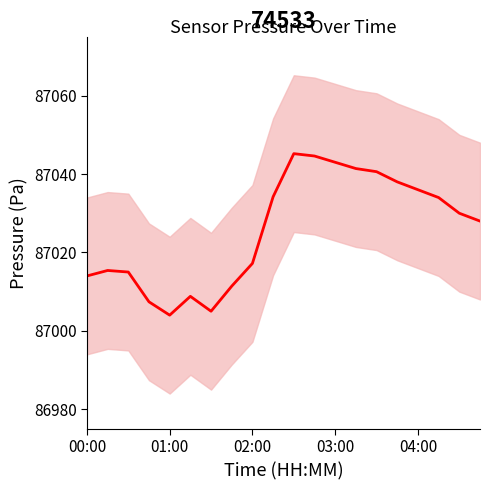

Is it true that the value at 01:00 is 117275.6?

False